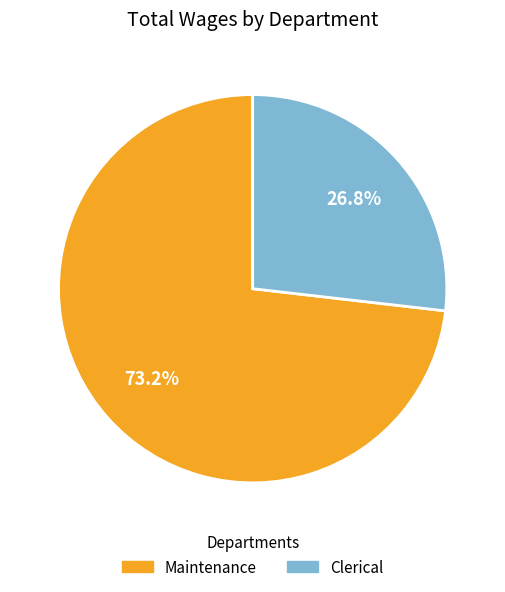

To the nearest percent, what is the difference between the largest and smallest slice percentages?

46%